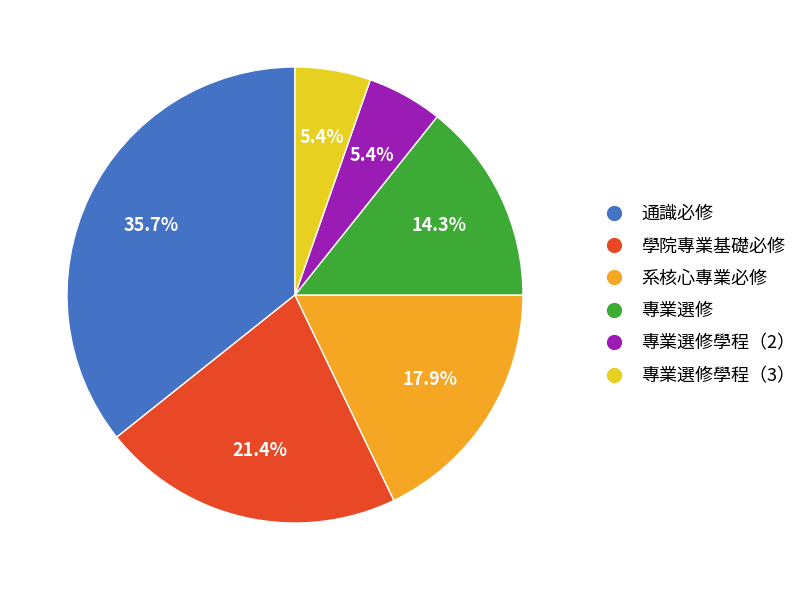

Is there a majority slice in this chart?

No